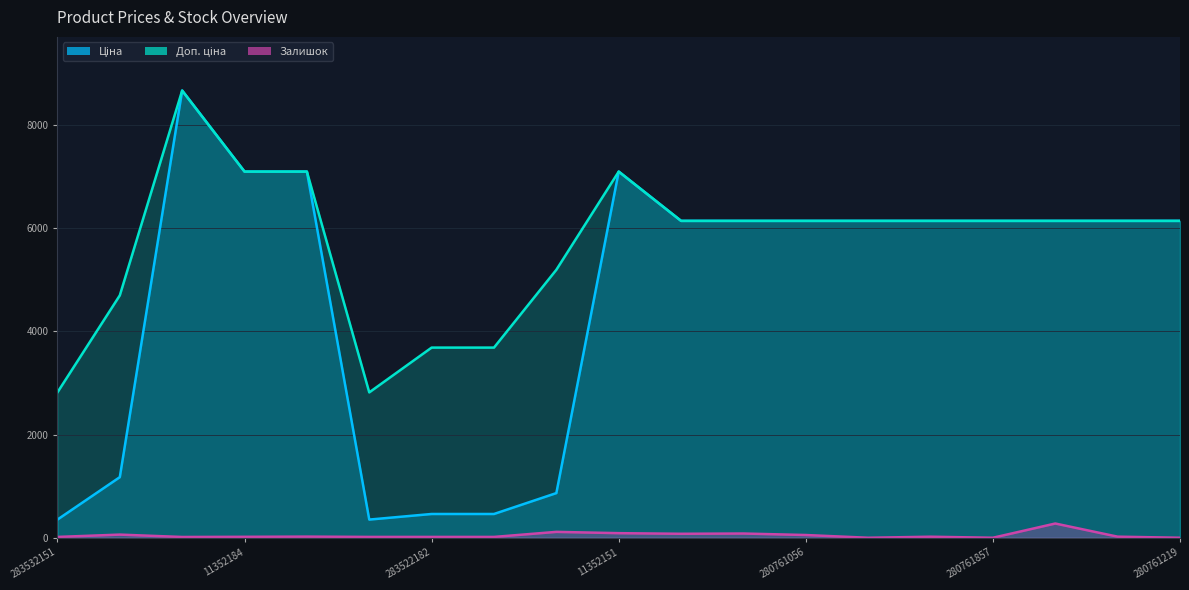

What is the greatest value displayed?

8669.7